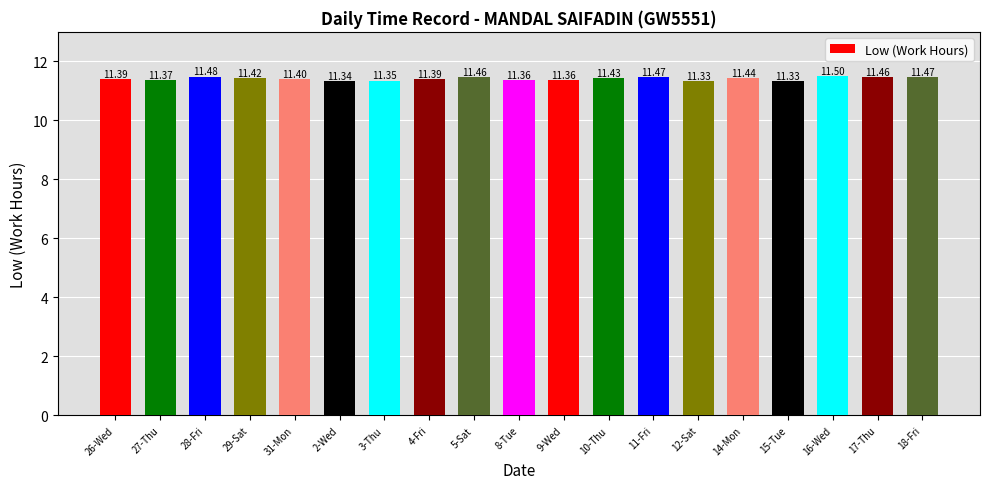

What is the ratio of the value at 29-Sat to the value at 18-Fri?

1.0